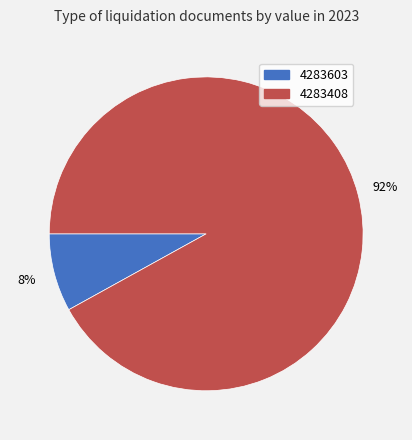

To the nearest percent, what portion does 4283603 represent?

8%